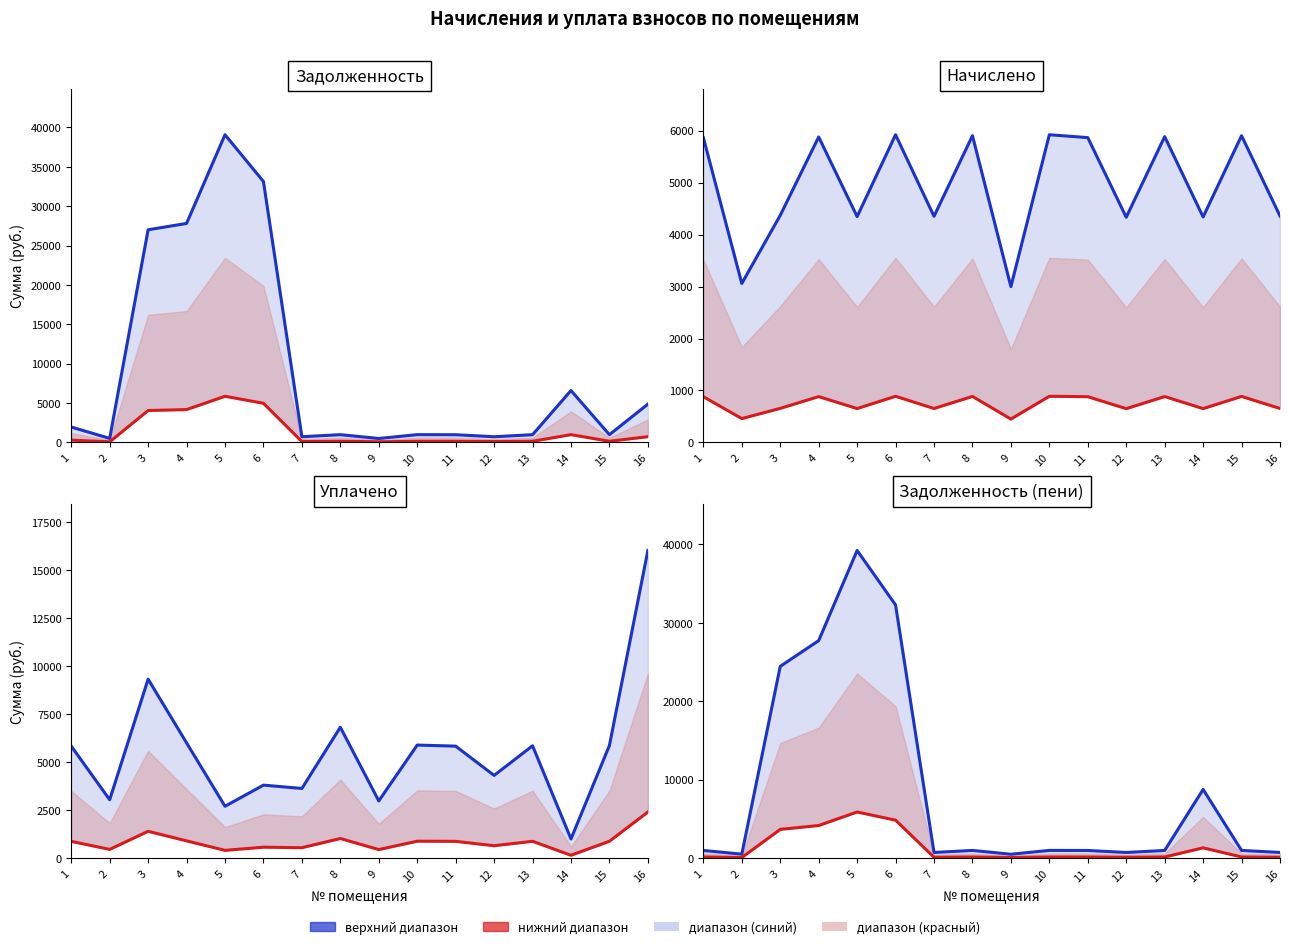

At which category is the sum across all series the highest?

5